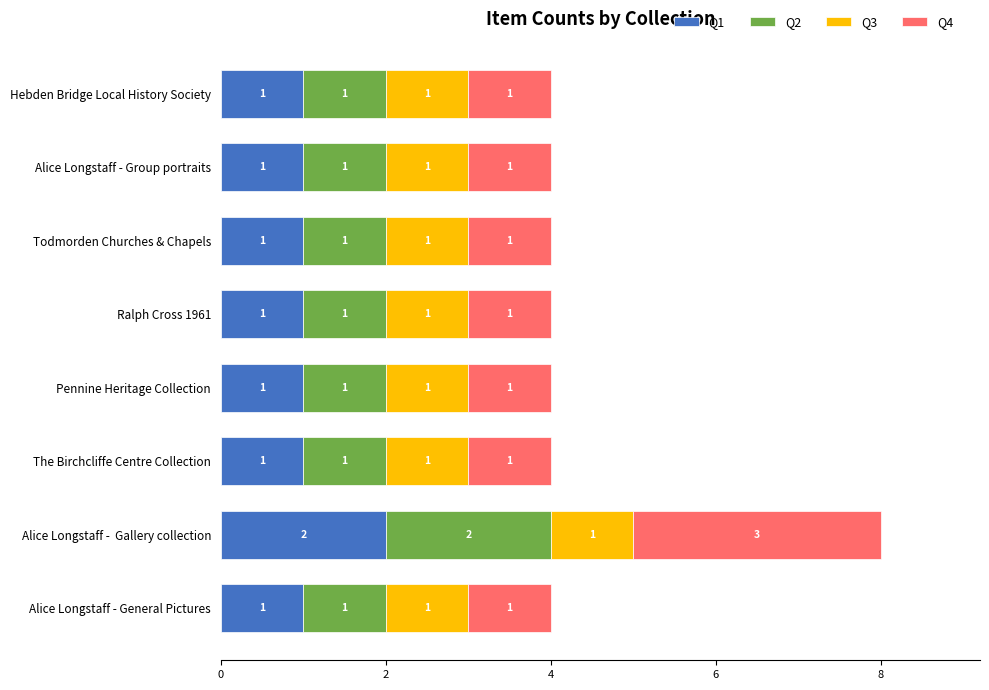

What is the total value across all series at Hebden Bridge Local History Society?

4